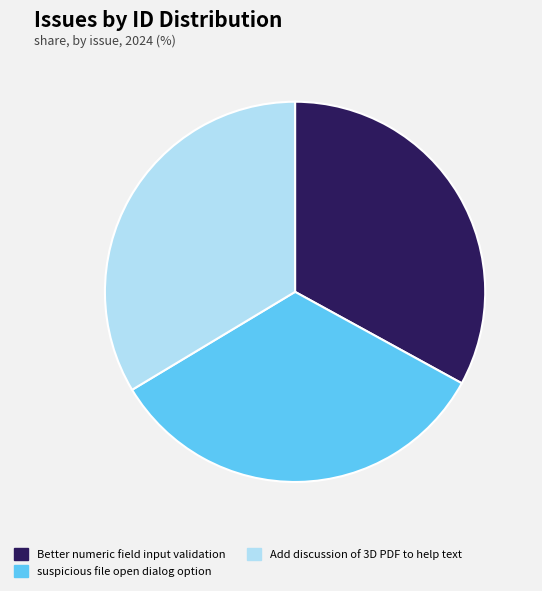

How many segments does this pie chart have?

3